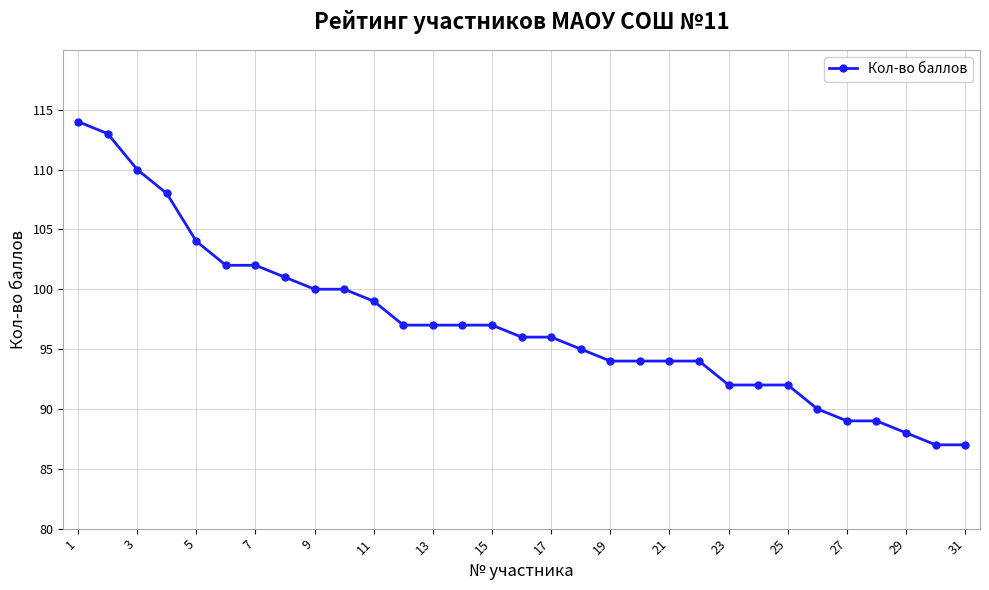

What is the difference between the maximum and minimum values?

27